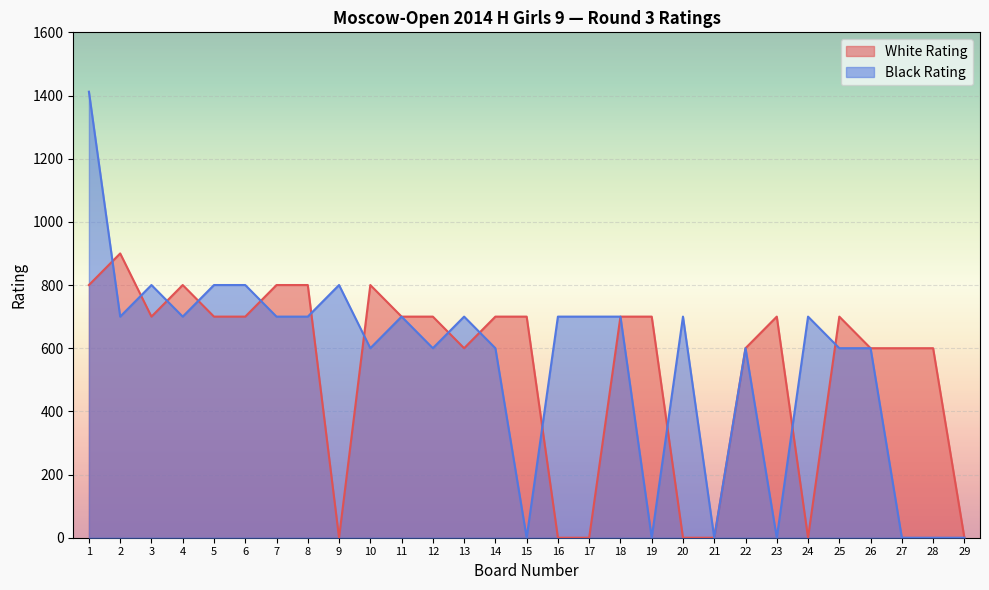

True or false: White Rating has a value of 0 at 9.

True